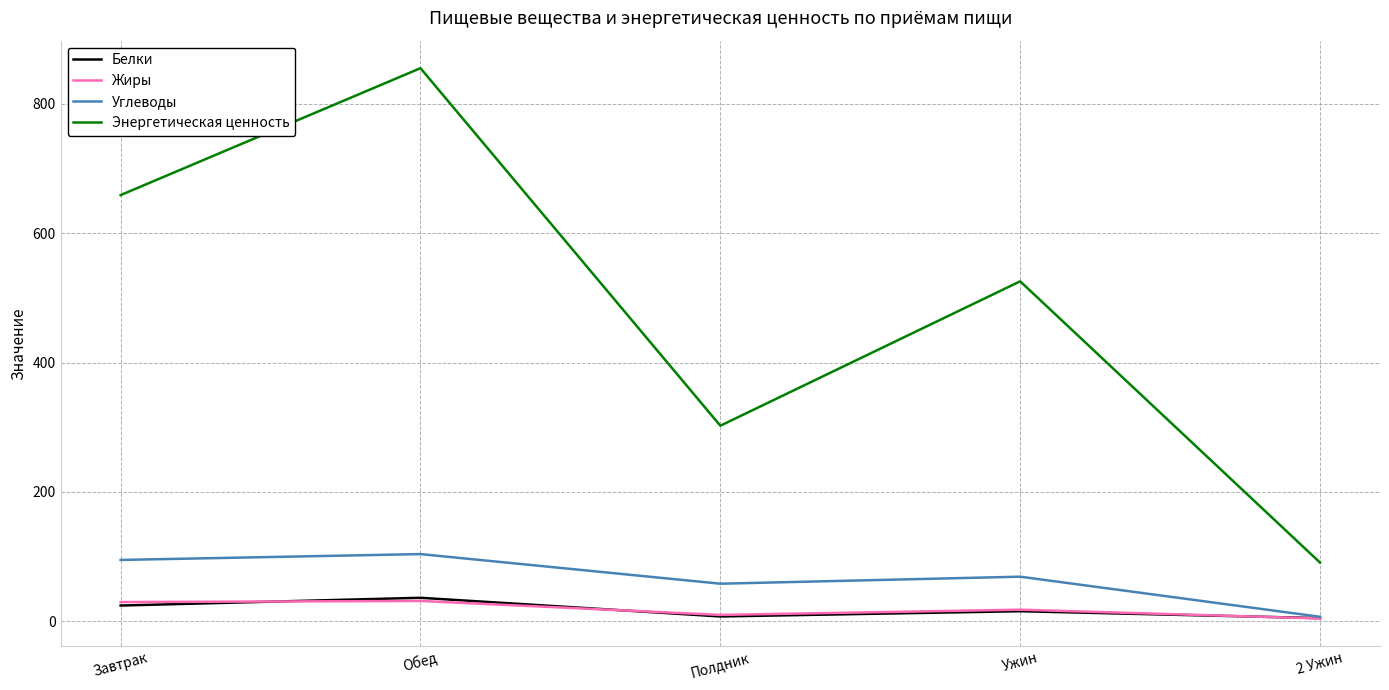

True or false: Энергетическая ценность and Углеводы intersect in this chart.

False